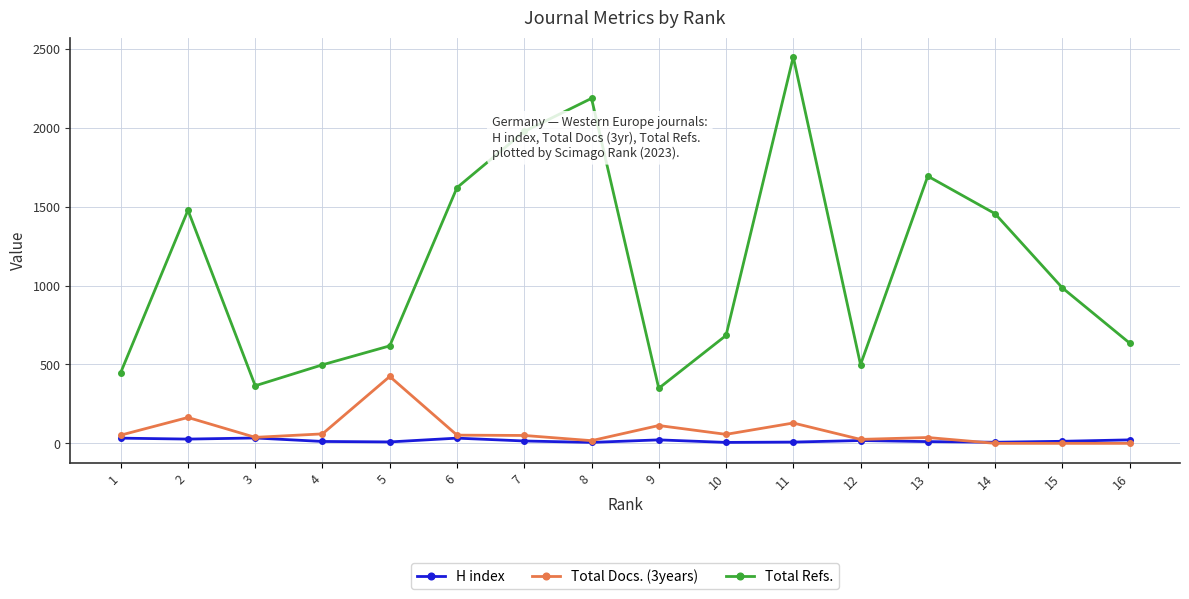

What are all the series names shown in the legend?

H index, Total Docs. (3years), Total Refs.